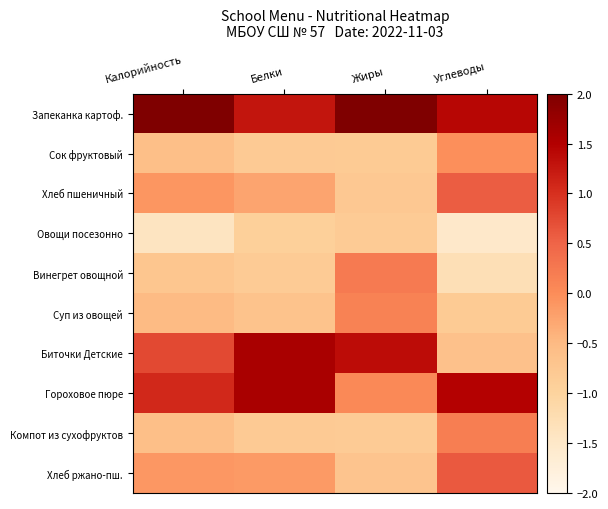

Which category has the highest value across all series?

Жиры